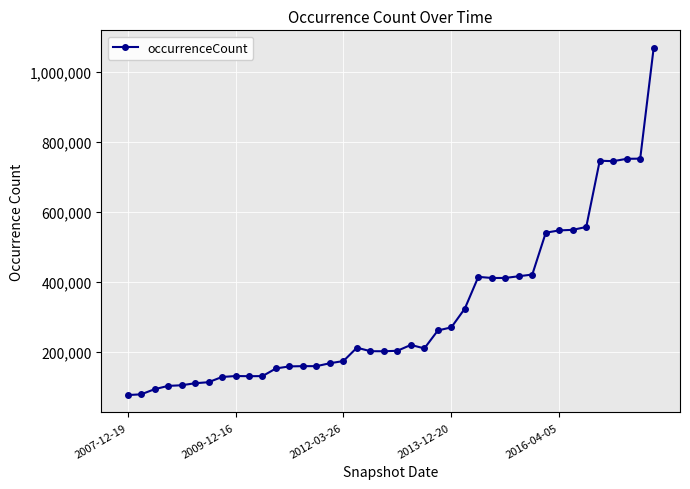

What is the greatest value displayed?

1069274